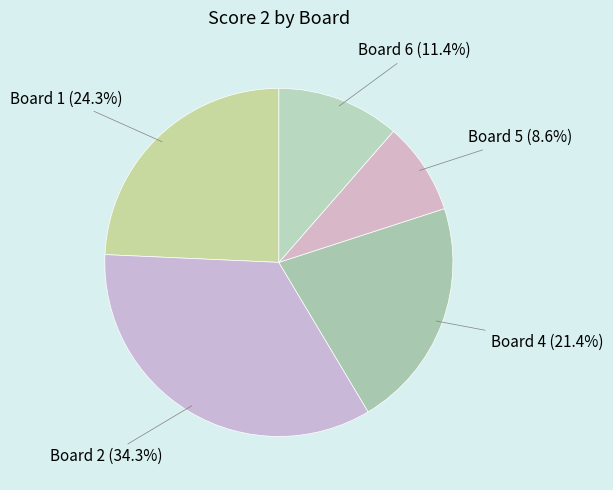

Is there any slice that represents more than half of the pie?

No